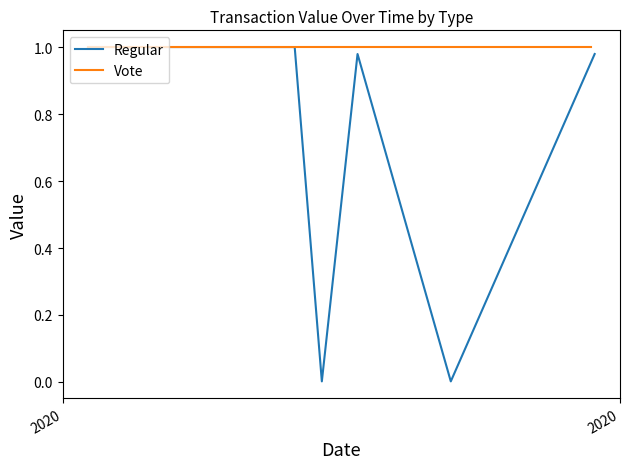

What is the total value across all series at 9?

1.0